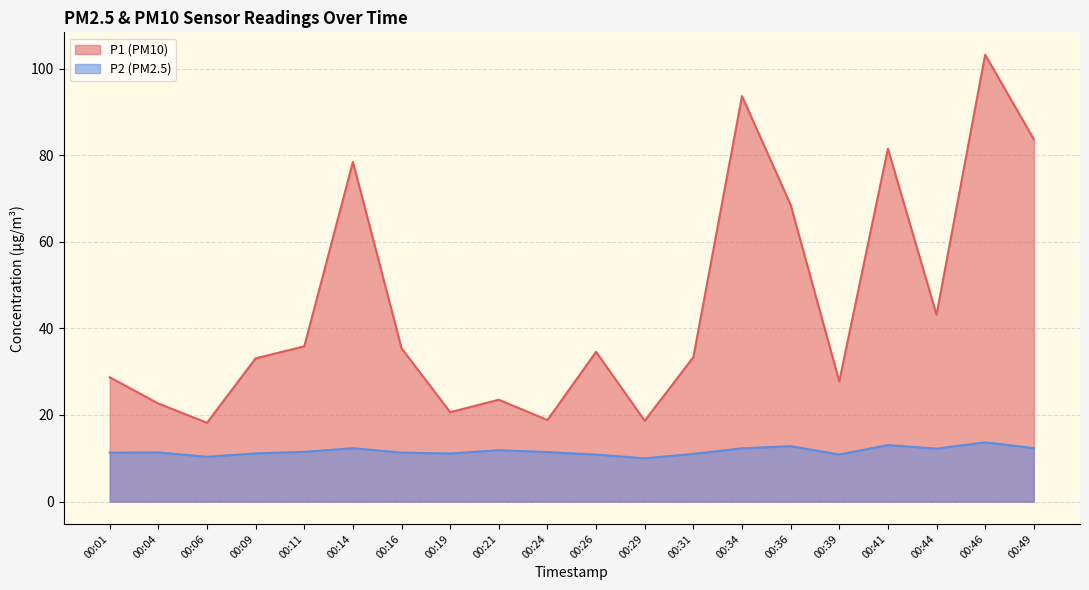

Reading right to left, list all the values displayed in this chart.

P1: 83.7	103.2	43.1	81.5	27.8	68.5	93.6	33.4	18.7	34.6	18.8	23.5	20.6	35.4	78.4	35.9	33.1	18.2	22.6	28.7
P2: 12.3	13.7	12.2	13.1	10.9	12.8	12.3	11.0	10.0	10.8	11.4	11.9	11.1	11.3	12.3	11.5	11.1	10.3	11.3	11.3